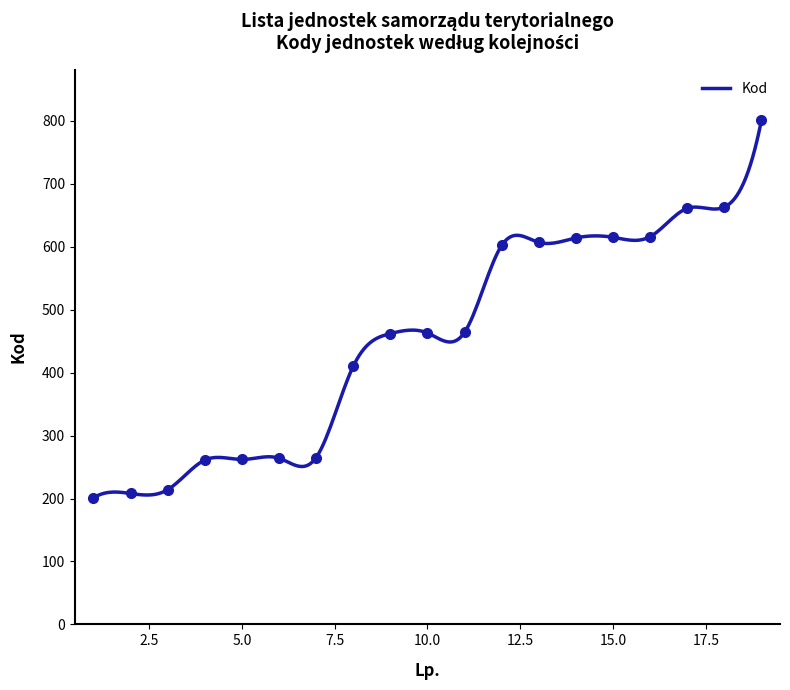

Which label corresponds to the largest value in the chart?

19